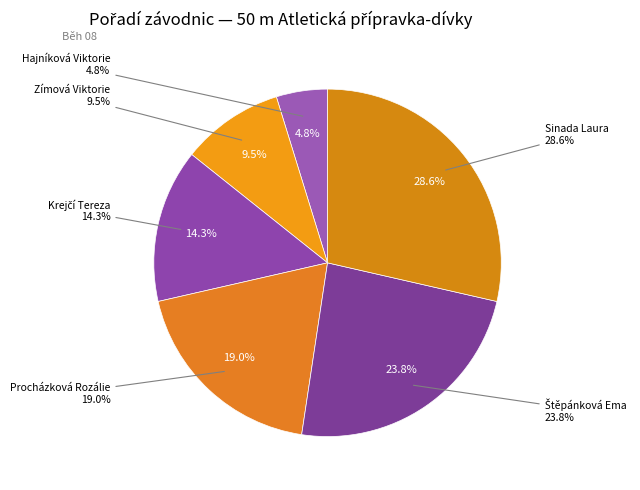

Is it true that Sinada Laura is 29% of the pie?

True